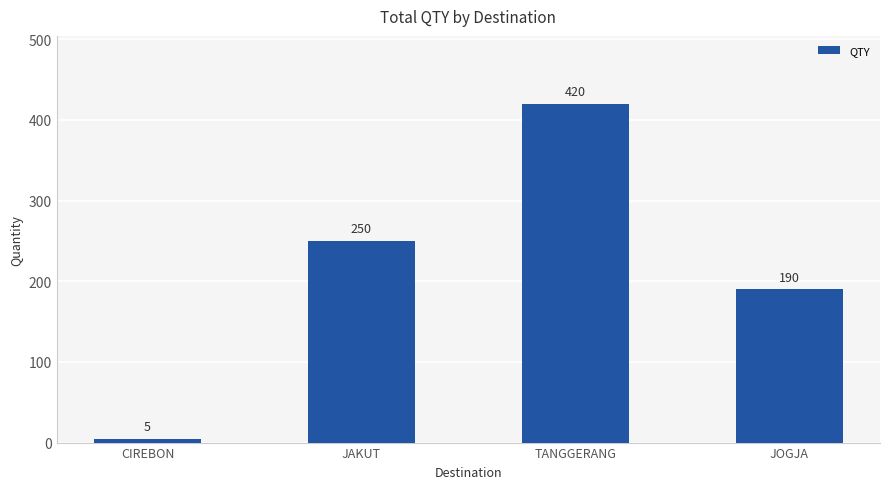

What is the sum of the values at JAKUT and JOGJA?

440